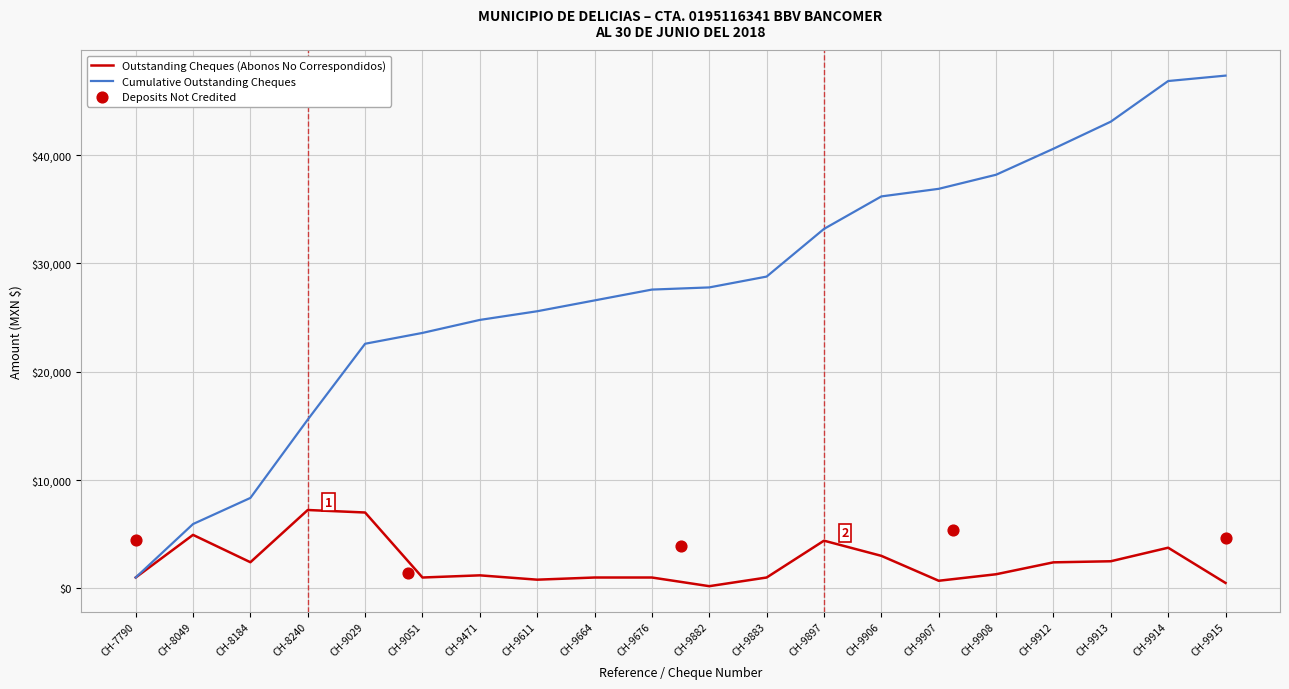

Between CH-9897 and CH-9676, which is larger?

CH-9897